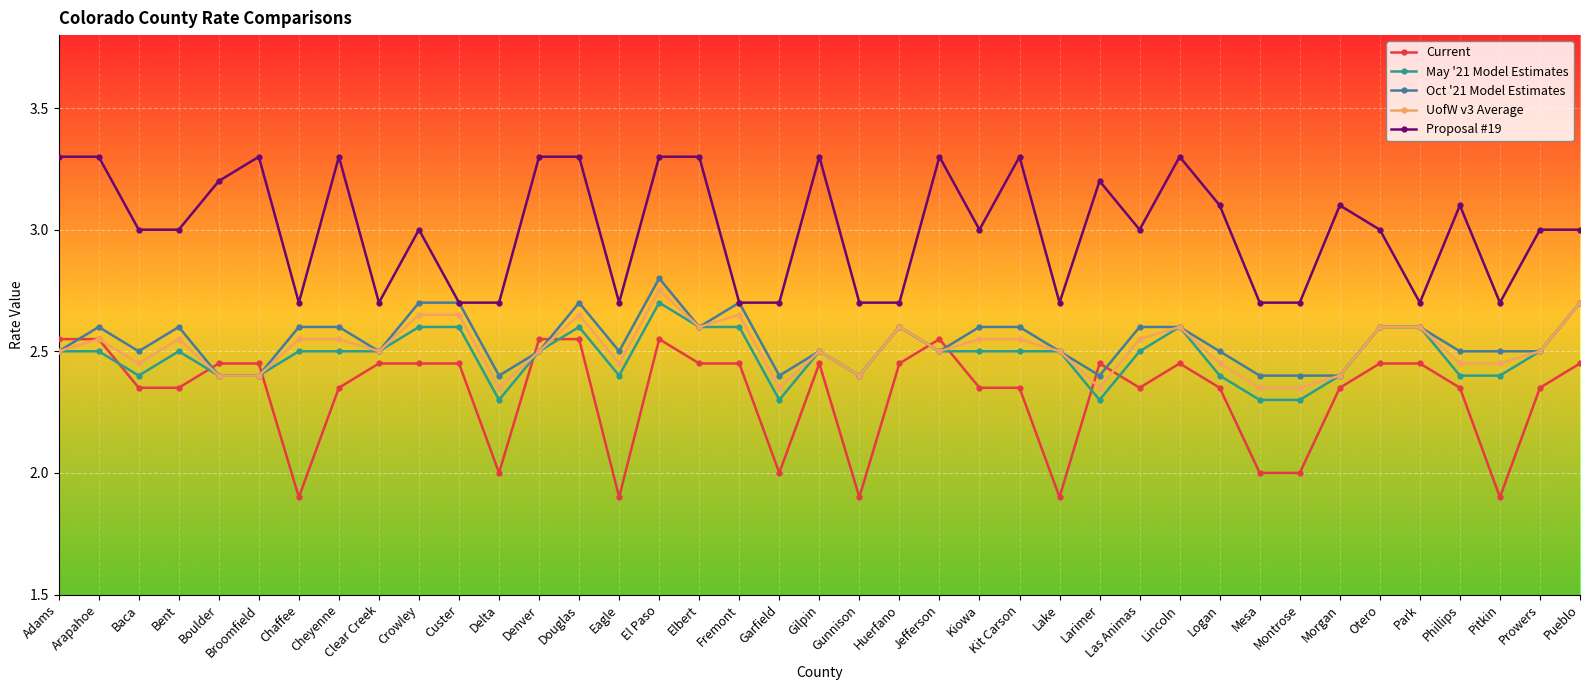

How many times do Current and May '21 Model Estimates cross each other?

9